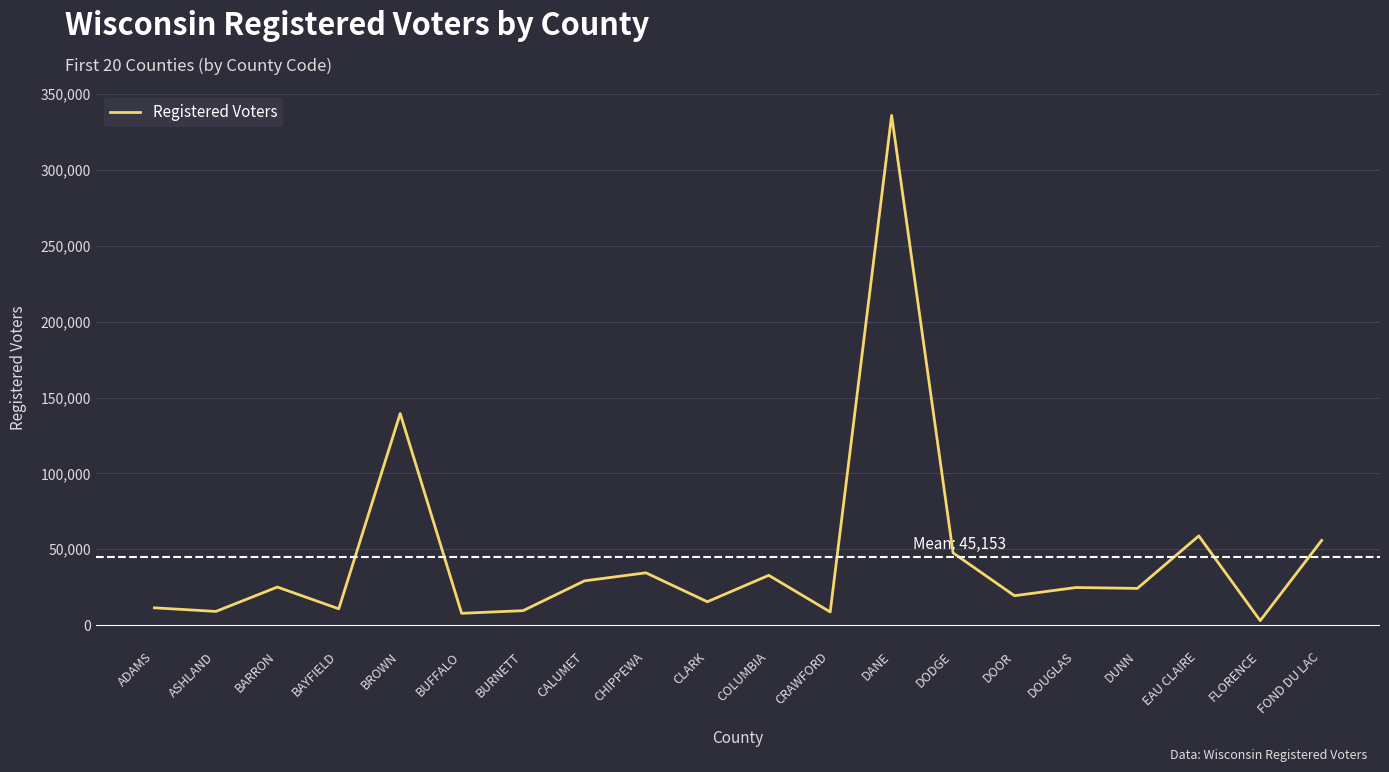

What value does the data have at DOUGLAS?

24777